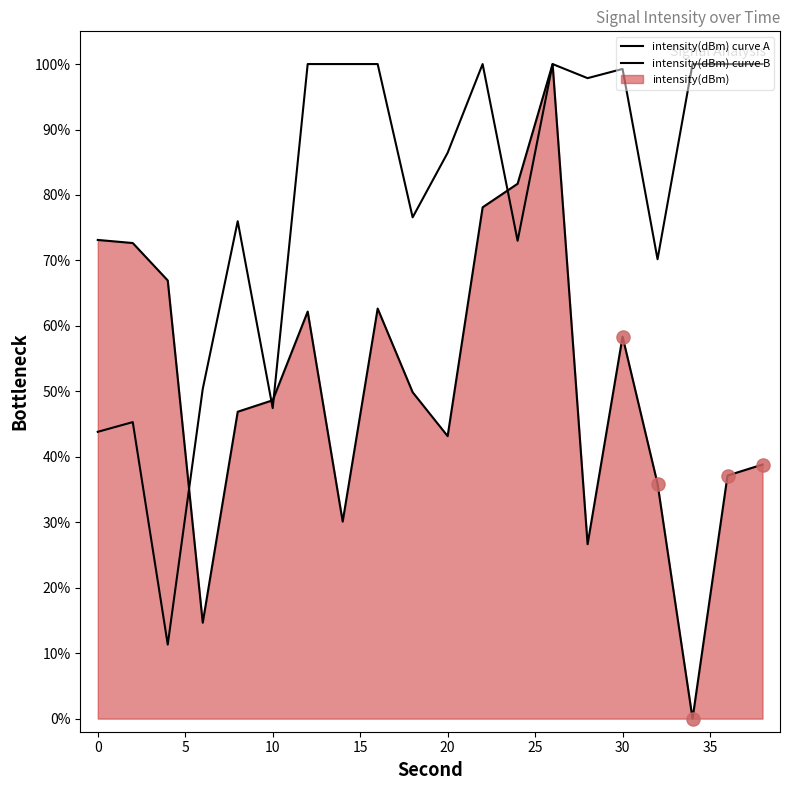

At how many categories does at least one series exceed 21?

20